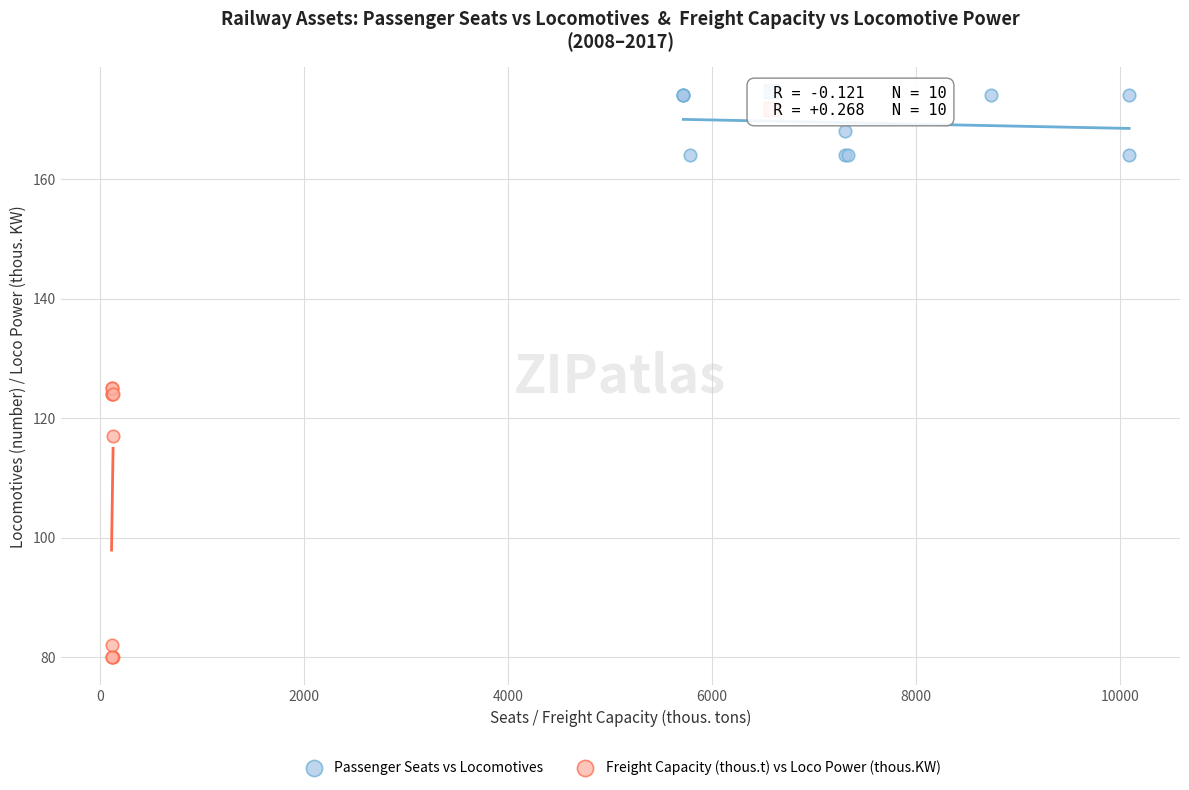

Which series reaches the minimum Y coordinate?

Freight Capacity (thous.t) vs Loco Power (thous.KW)